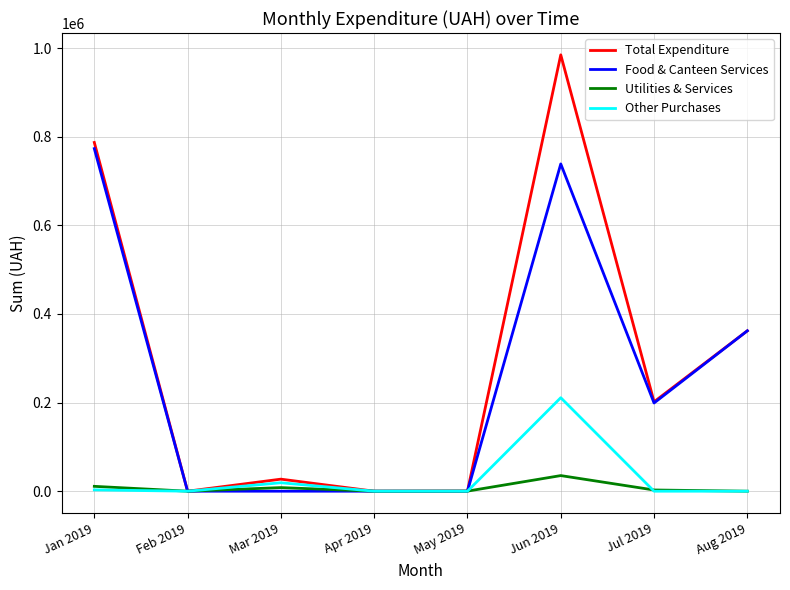

Which category has the highest value across all series?

Jun 2019